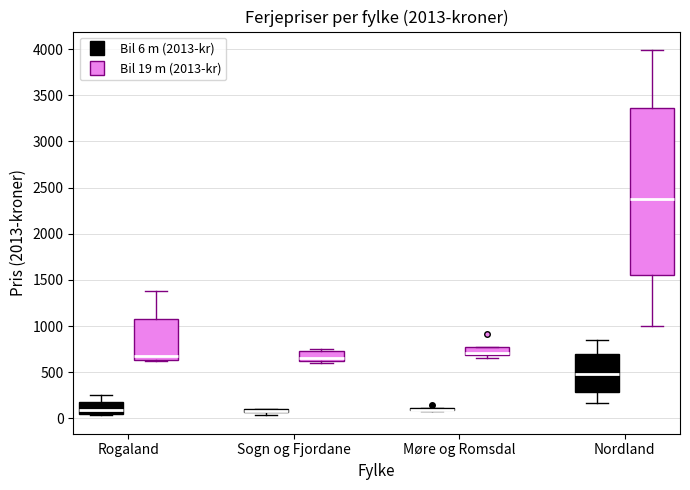

Where does the median line of the box for Rogaland (Bil 19 m (2013-kr)) sit on the y-axis? The values are not printed on the chart, so give them approximately, as read against the axis.

700